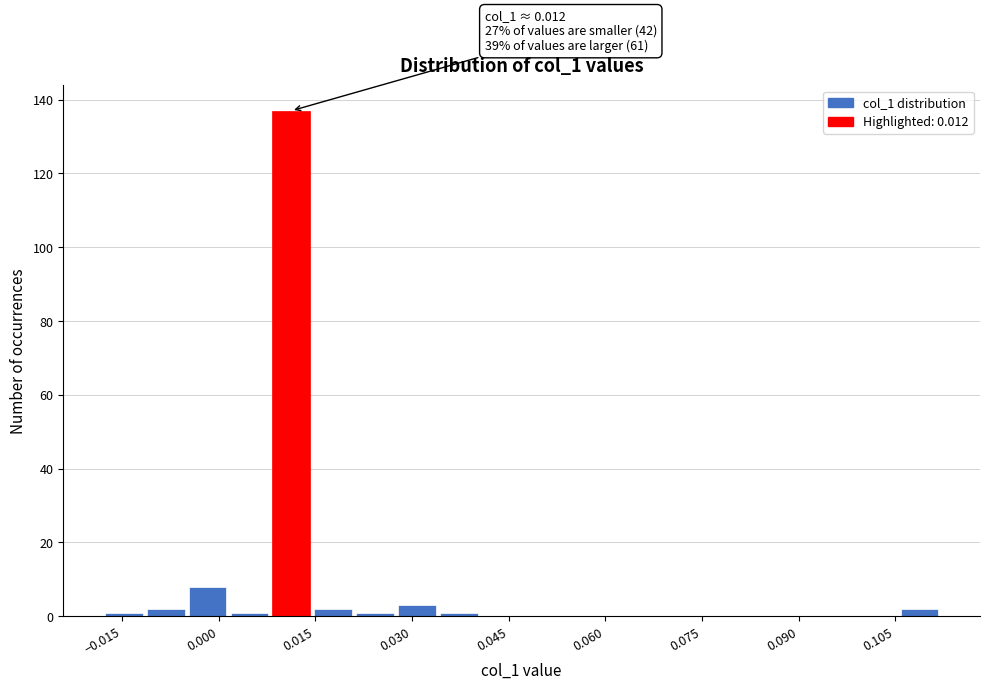

Around what value on the x-axis is the tallest bar? Give the approximate position of its centre, as read against the axis.

0.012